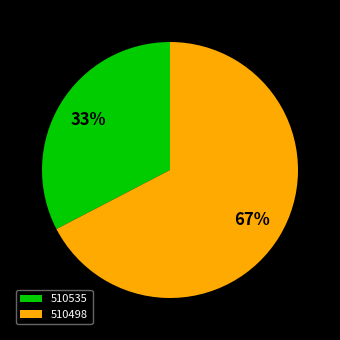

To the nearest percent, what is the average slice percentage?

50%